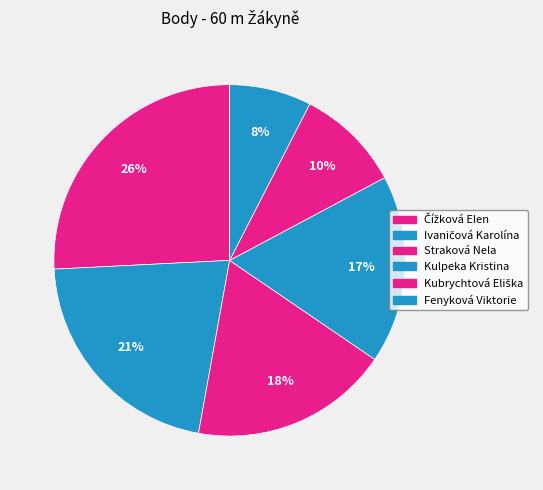

How many segments does this pie chart have?

6